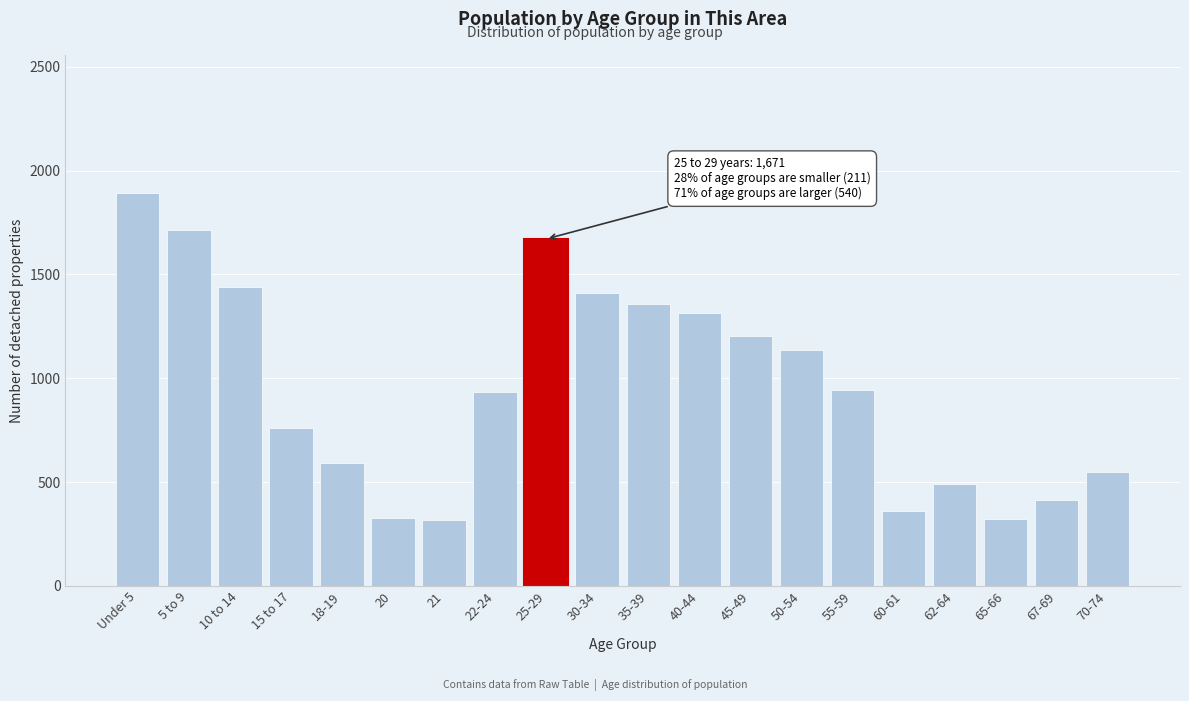

What is the average value?

957